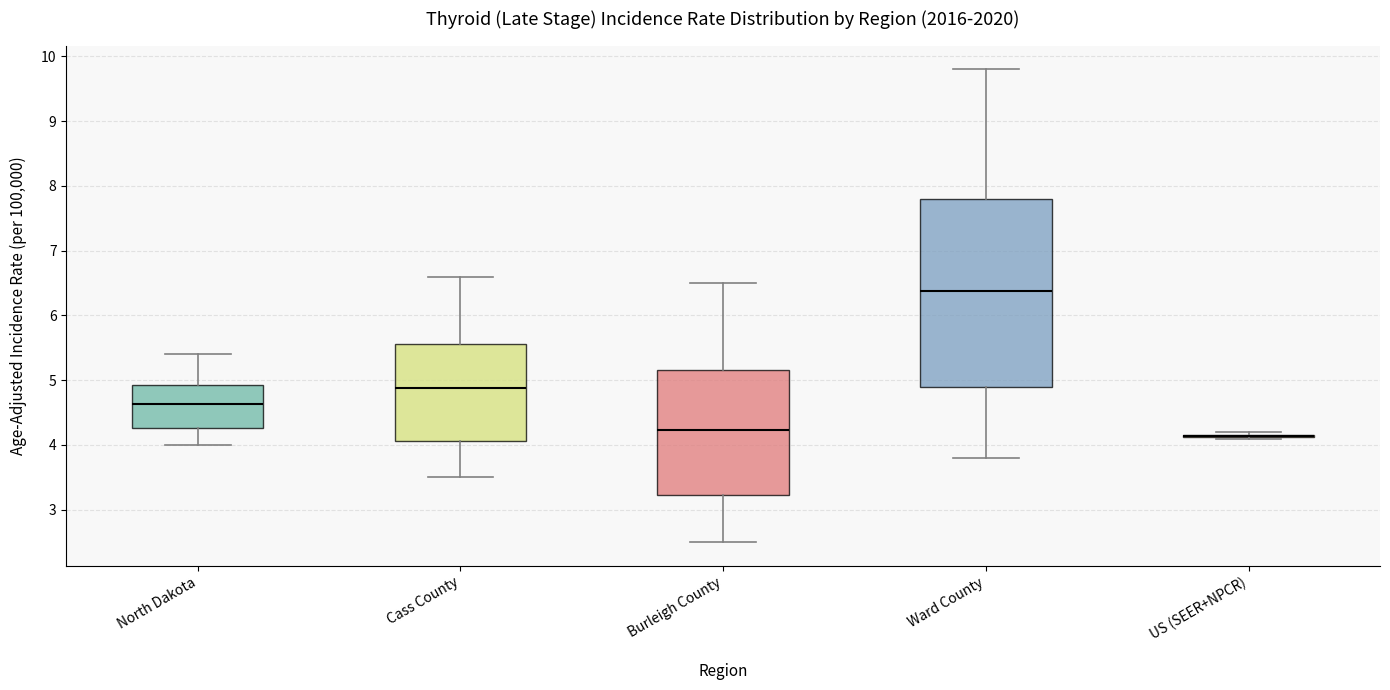

Reading left to right, read every box against the y-axis: the position of its median line, the range the box covers, and the ends of its whiskers. The values are not printed on the chart, so give them approximately, as read against the axis.

North Dakota: median 4.6, box 4.3 to 4.9, whiskers 4.0 to 5.4
Cass County: median 4.9, box 4.1 to 5.6, whiskers 3.5 to 6.6
Burleigh County: median 4.2, box 3.2 to 5.2, whiskers 2.5 to 6.5
Ward County: median 6.4, box 4.9 to 7.8, whiskers 3.8 to 9.8
US (SEER+NPCR): box collapsed to a line at 4.1, whiskers 4.1 to 4.2